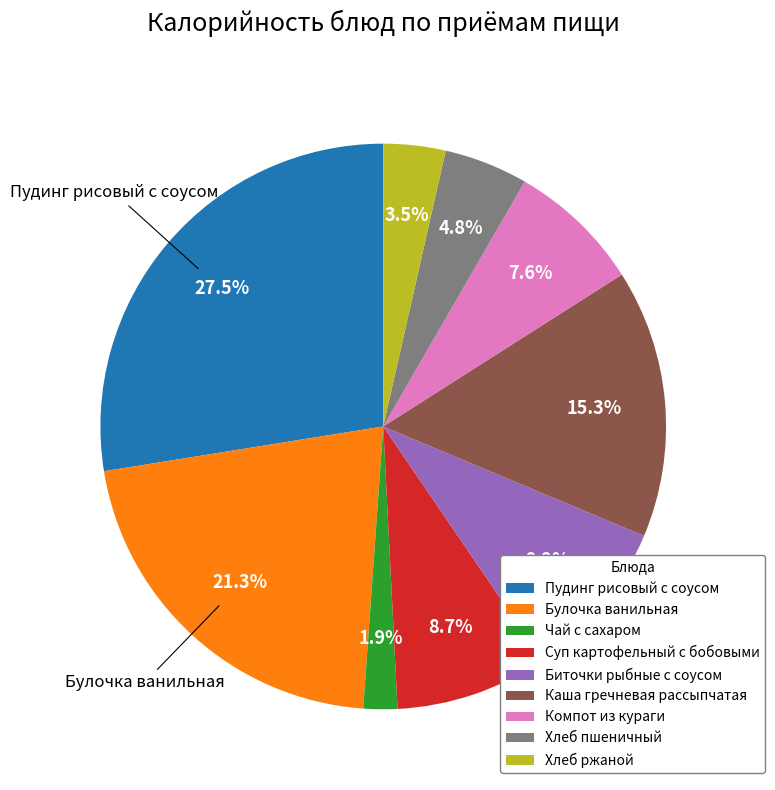

Combined, do Чай с сахаром and Хлеб ржаной account for over 50%?

No